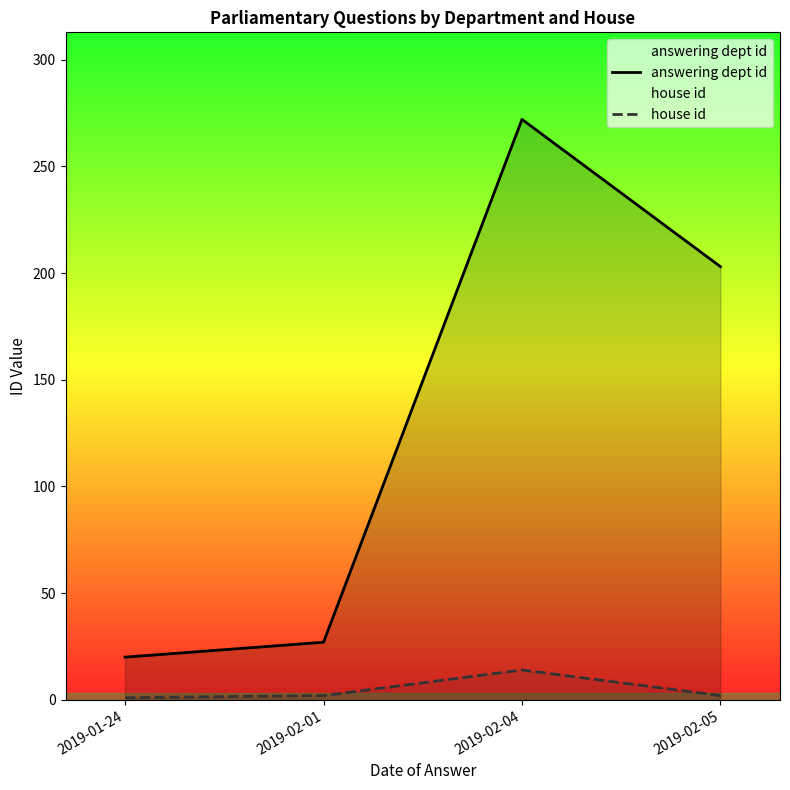

True or false: answering dept id has more than 0 points higher than both neighbors.

True